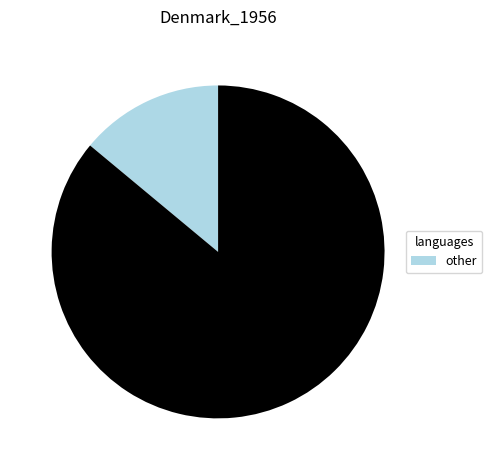

Is there any slice that represents more than half of the pie?

Yes